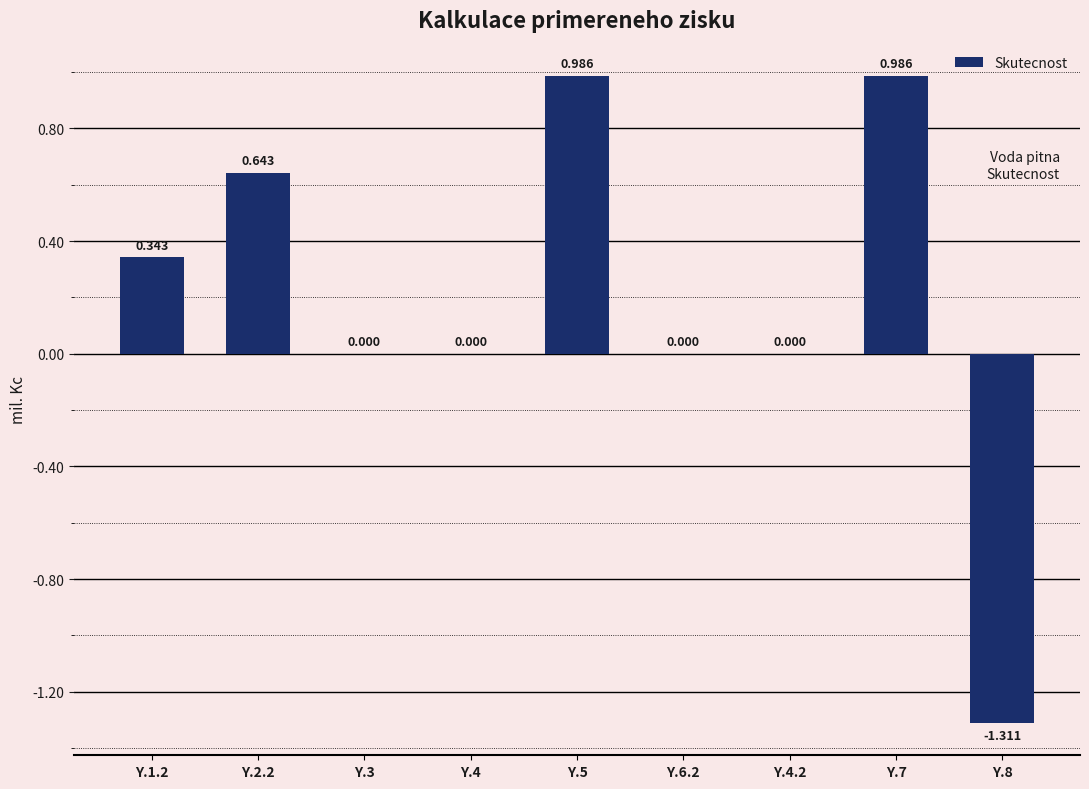

What is the change in value from Y.3 to Y.7?

+1.0